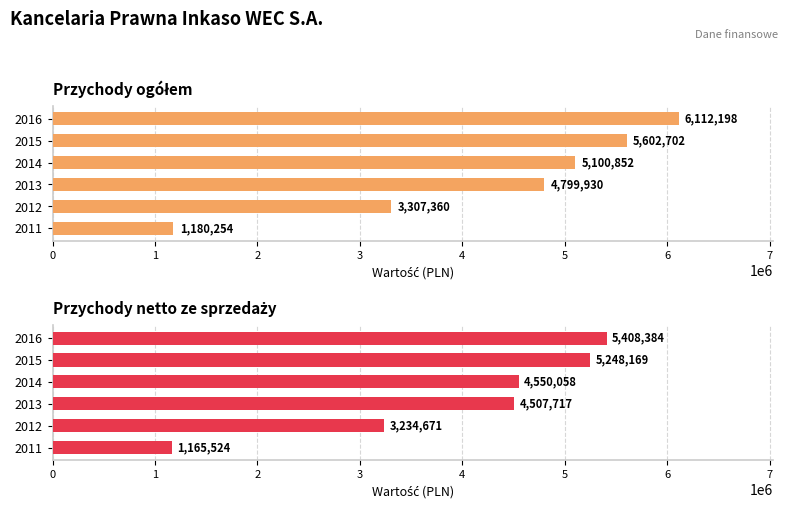

Reading right to left, what are all the values shown in this chart?

Przychody ogółem: 6112198.3	5602701.5	5100852.2	4799929.8	3307359.8	1180253.6
Przychody netto ze sprzedaży: 5408384.2	5248169.2	4550057.8	4507716.7	3234670.8	1165524.1